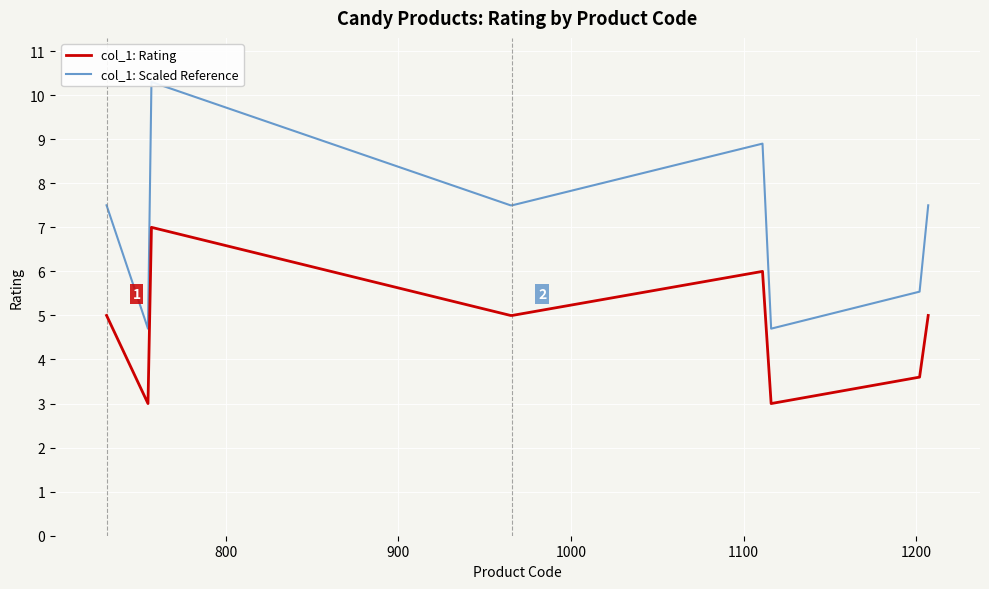

In col_1: Rating, how many points are higher than both neighbors (excluding endpoints)?

2